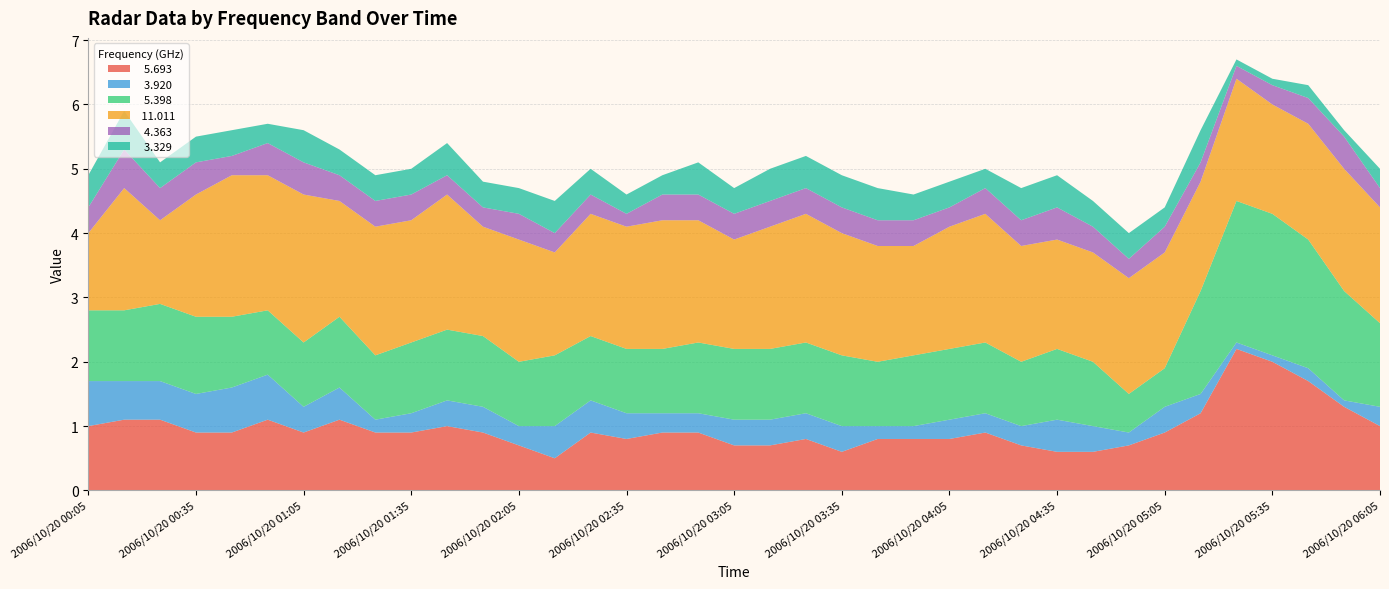

Reading right to left, extract all data points from this chart.

  5.693: 1.0	1.3	1.7	2.0	2.2	1.2	0.9	0.7	0.6	0.6	0.7	0.9	0.8	0.8	0.8	0.6	0.8	0.7	0.7	0.9	0.9	0.8	0.9	0.5	0.7	0.9	1.0	0.9	0.9	1.1	0.9	1.1	0.9	0.9	1.1	1.1	1.0
  3.920: 0.3	0.1	0.2	0.1	0.1	0.3	0.4	0.2	0.4	0.5	0.3	0.3	0.3	0.2	0.2	0.4	0.4	0.4	0.4	0.3	0.3	0.4	0.5	0.5	0.3	0.4	0.4	0.3	0.2	0.5	0.4	0.7	0.7	0.6	0.6	0.6	0.7
  5.398: 1.3	1.7	2.0	2.2	2.2	1.6	0.6	0.6	1.0	1.1	1.0	1.1	1.1	1.1	1.0	1.1	1.1	1.1	1.1	1.1	1.0	1.0	1.0	1.1	1.0	1.1	1.1	1.1	1.0	1.1	1.0	1.0	1.1	1.2	1.2	1.1	1.1
 11.011: 1.8	1.9	1.8	1.7	1.9	1.7	1.8	1.8	1.7	1.7	1.8	2.0	1.9	1.7	1.8	1.9	2.0	1.9	1.7	1.9	2.0	1.9	1.9	1.6	1.9	1.7	2.1	1.9	2.0	1.8	2.3	2.1	2.2	1.9	1.3	1.9	1.2
  4.363: 0.3	0.5	0.4	0.3	0.2	0.3	0.4	0.3	0.4	0.5	0.4	0.4	0.3	0.4	0.4	0.4	0.4	0.4	0.4	0.4	0.4	0.2	0.3	0.3	0.4	0.3	0.3	0.4	0.4	0.4	0.5	0.5	0.3	0.5	0.5	0.6	0.4
  3.329: 0.3	0.1	0.2	0.1	0.1	0.5	0.3	0.4	0.4	0.5	0.5	0.3	0.4	0.4	0.5	0.5	0.5	0.5	0.4	0.5	0.3	0.3	0.4	0.5	0.4	0.4	0.5	0.4	0.4	0.4	0.5	0.3	0.4	0.4	0.4	0.6	0.5